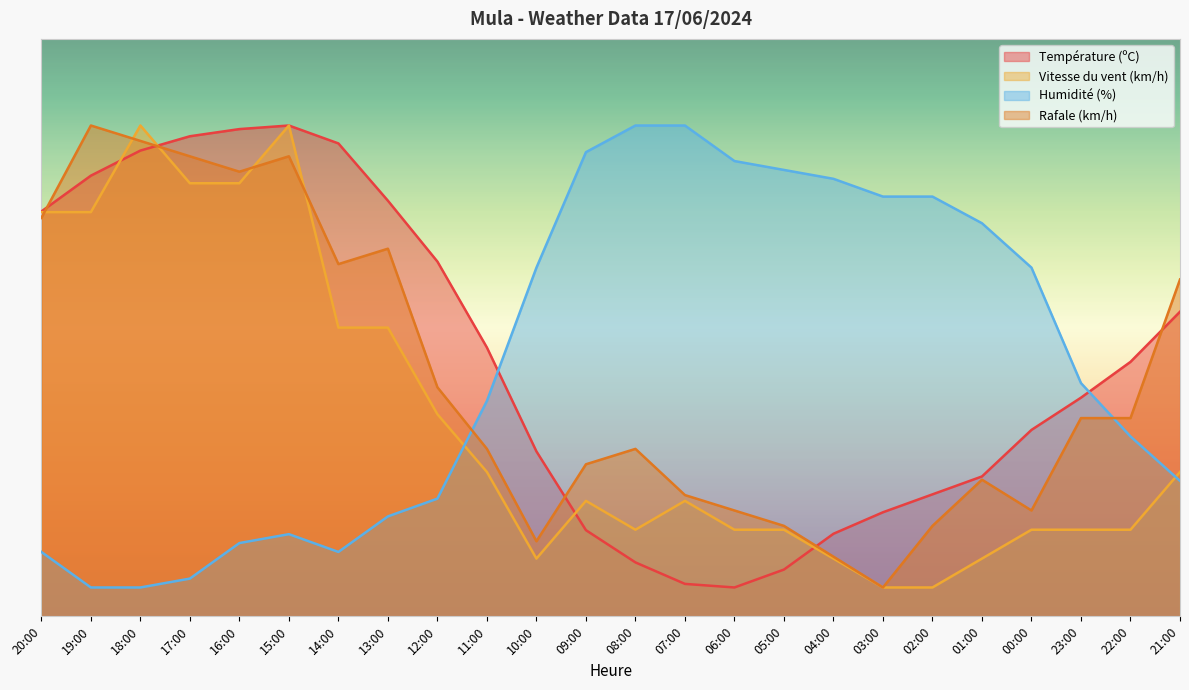

What is the sum of the Humidité (%) values at 12:00 and 18:00?

25.4